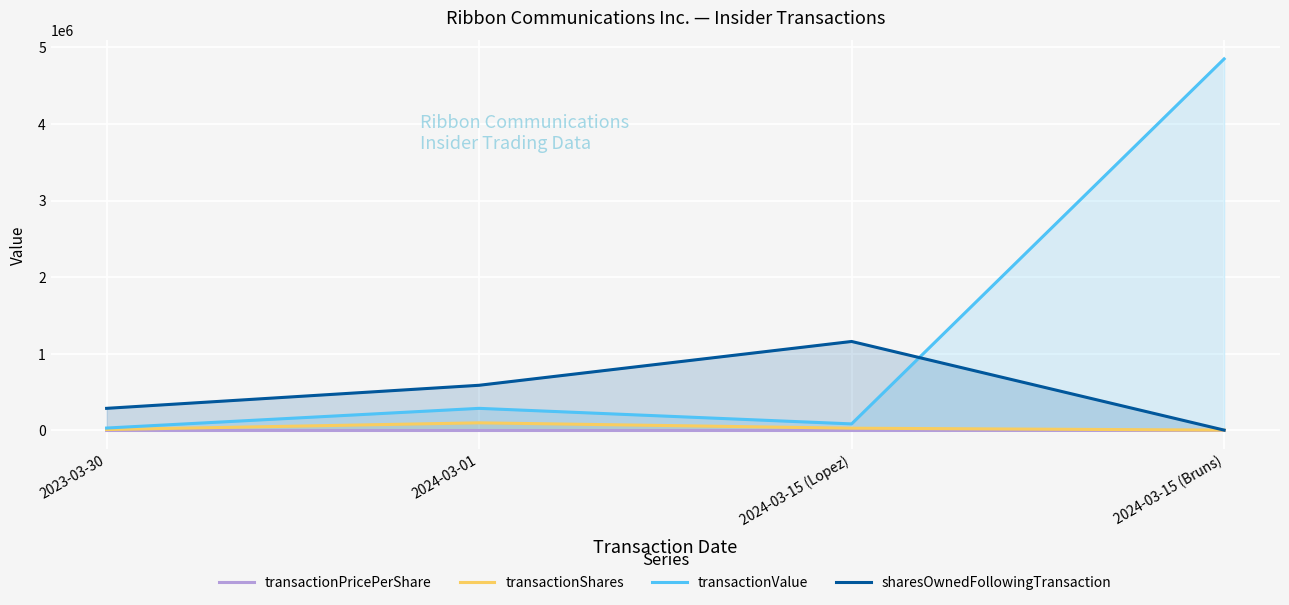

What is the highest value of the transactionShares series?

100000.0